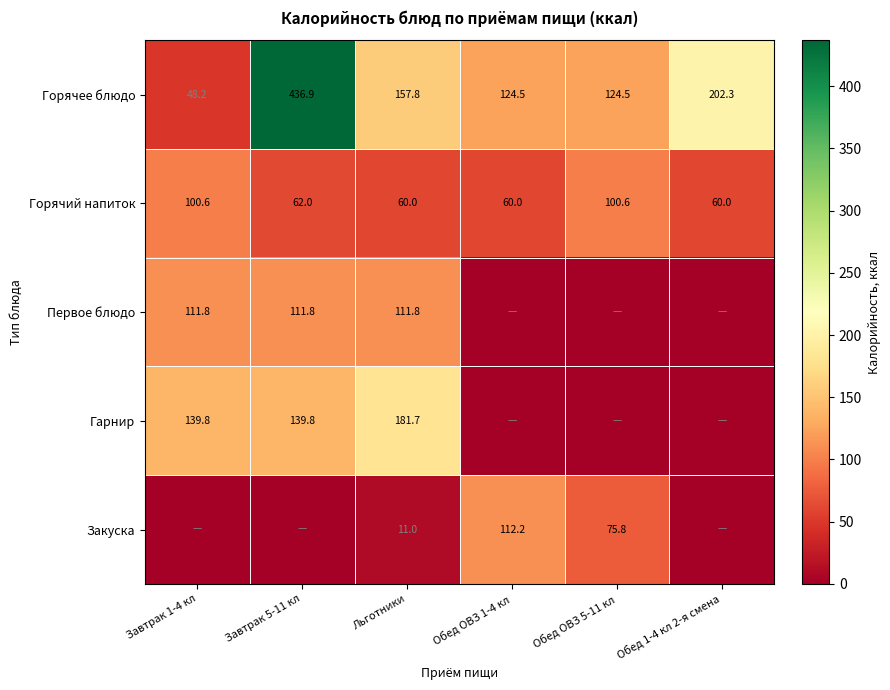

What is the difference between the second highest and second lowest values in the Горячий напиток series?

40.6